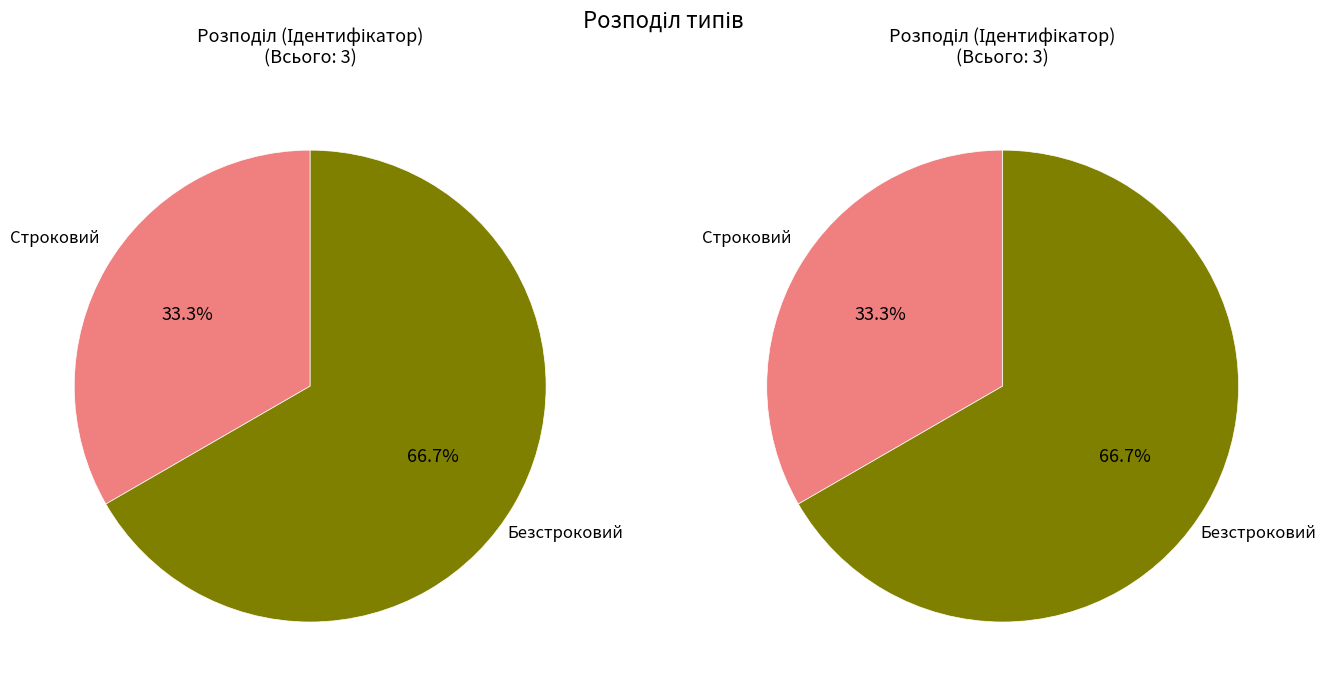

Is it true that Безстроковий is 58% of the pie?

False